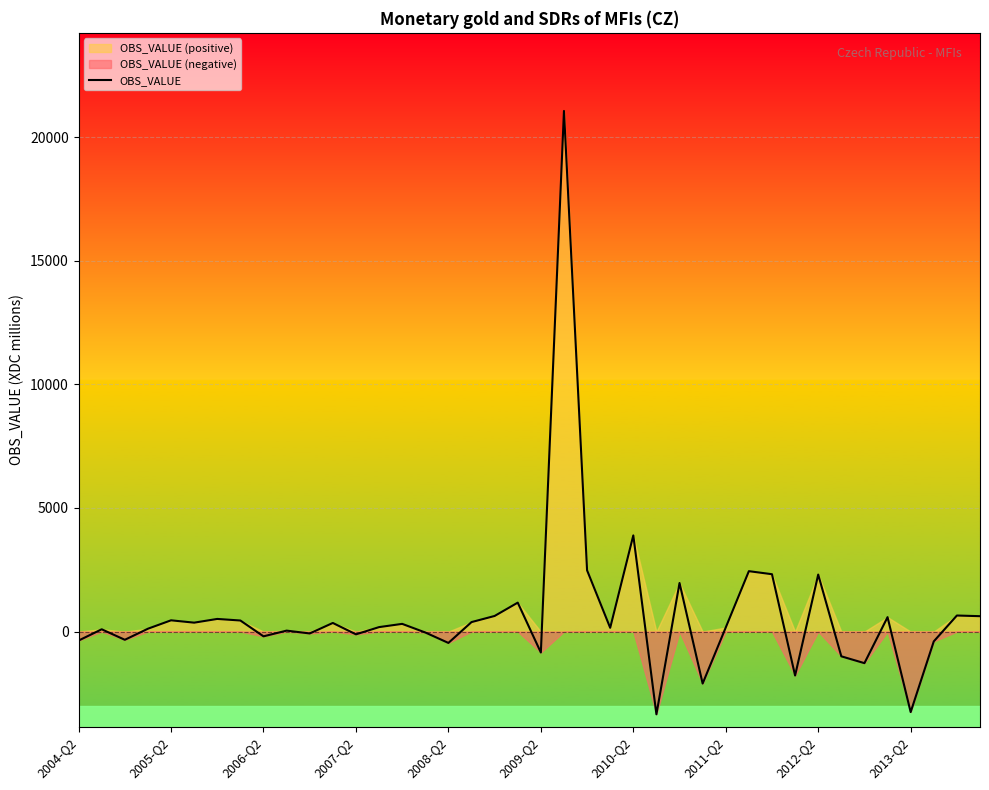

How many categories are shown in the chart?

40